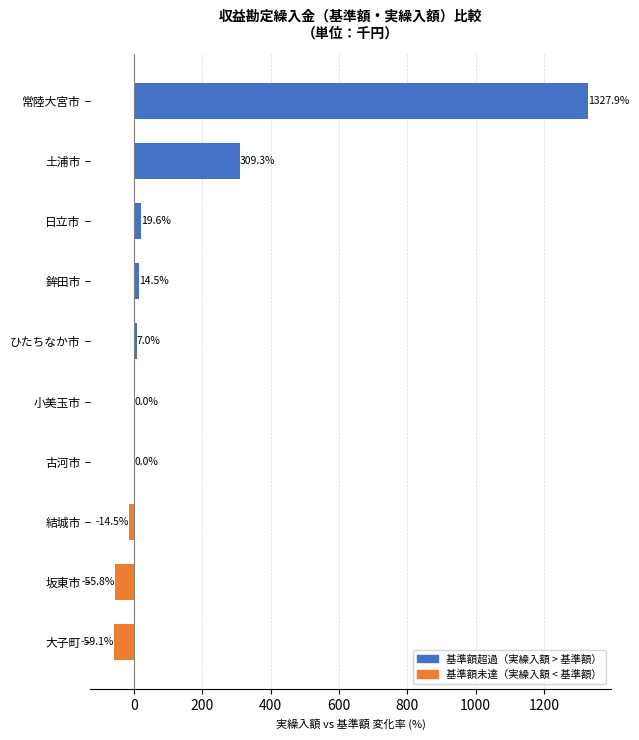

Are the bars horizontal?

Yes